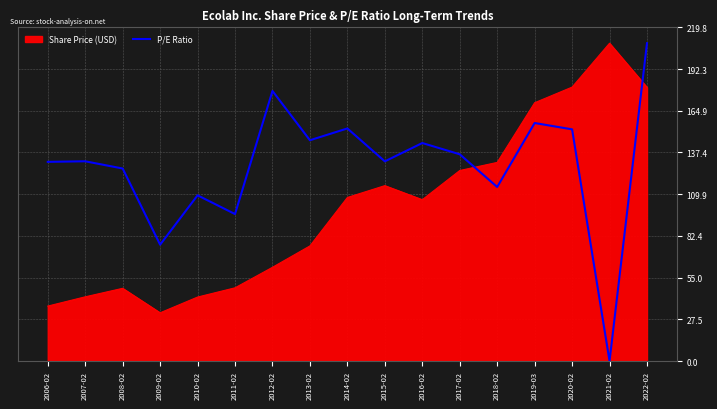

At 2012-02, list the series in order from smallest to largest.

Share Price (USD), P/E Ratio